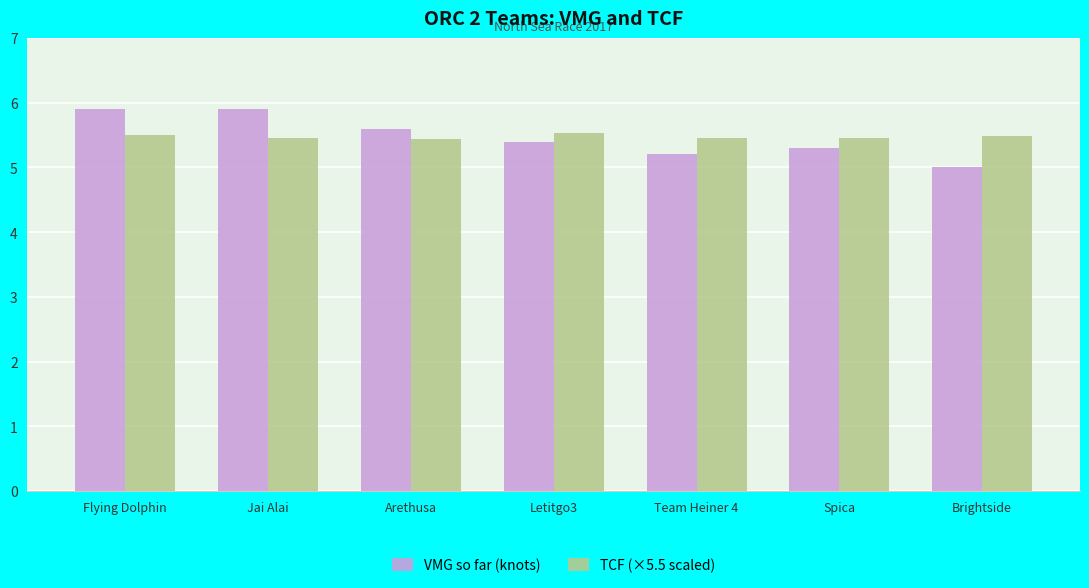

What is the label of the 6th bar from the right?

Jai Alai